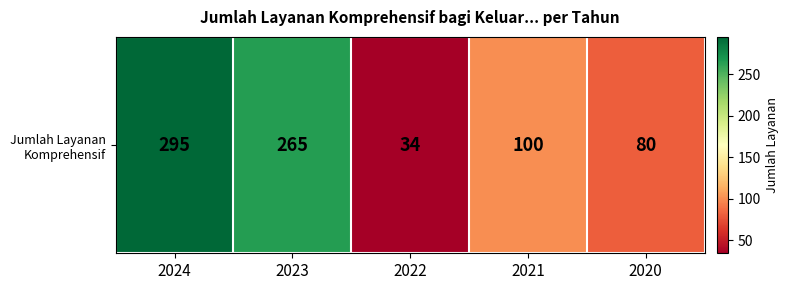

Reading right to left, transcribe all the data shown in this chart.

80	100	34	265	295